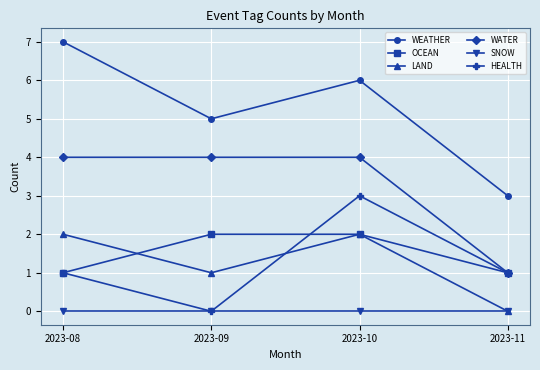

Which series changed the most between 2023-09 and 2023-11?

WATER